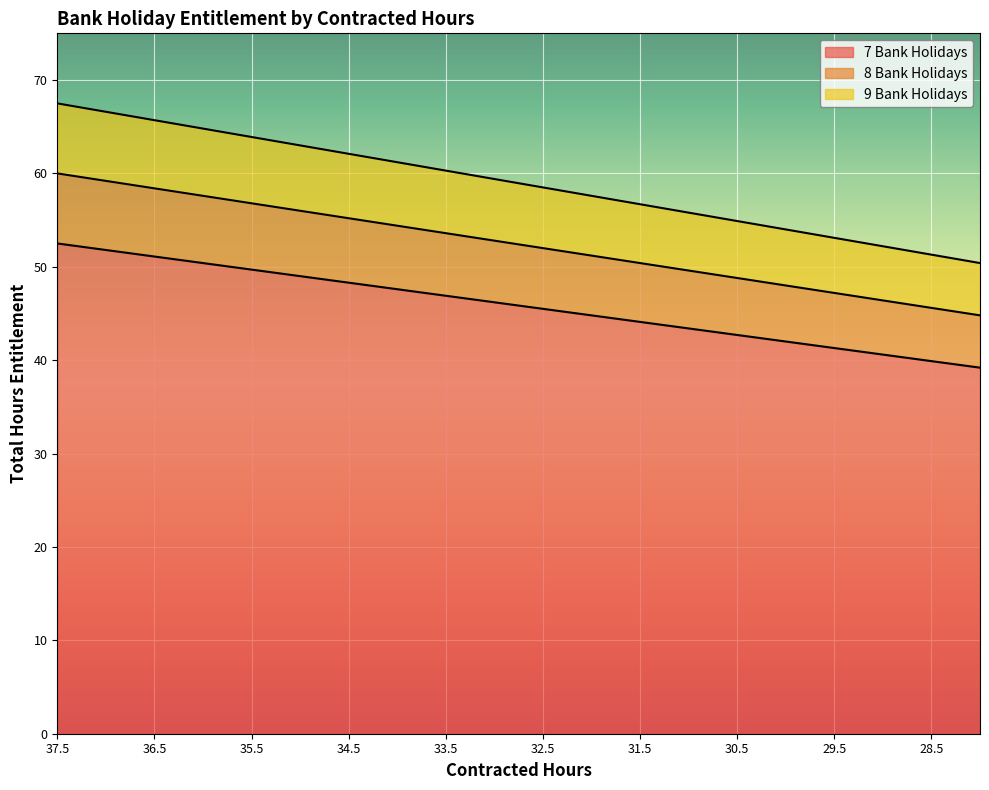

Reading left to right, transcribe all the data shown in this chart.

7 Bank Holidays: 52.5	51.8	51.1	50.4	49.7	49.0	48.3	47.6	46.9	46.2	45.5	44.8	44.1	43.4	42.7	42.0	41.3	40.6	39.9	39.2
8 Bank Holidays: 60.0	59.2	58.4	57.6	56.8	56.0	55.2	54.4	53.6	52.8	52.0	51.2	50.4	49.6	48.8	48.0	47.2	46.4	45.6	44.8
9 Bank Holidays: 67.5	66.6	65.7	64.8	63.9	63.0	62.1	61.2	60.3	59.4	58.5	57.6	56.7	55.8	54.9	54.0	53.1	52.2	51.3	50.4